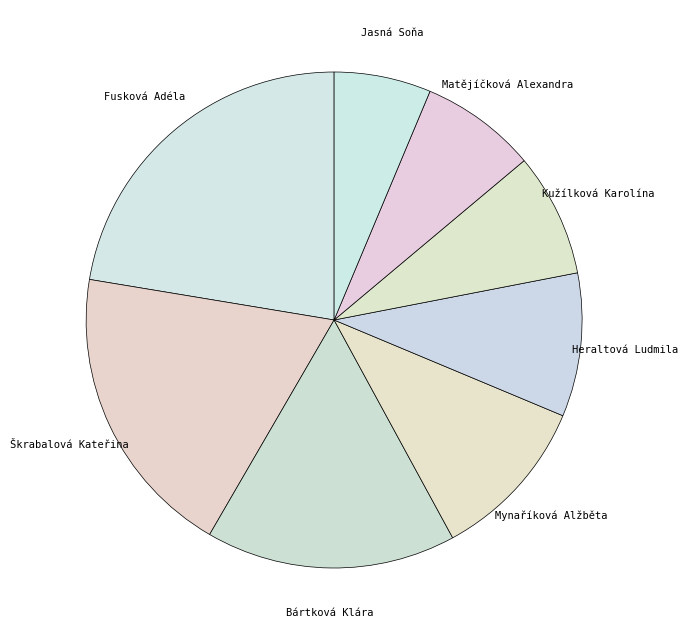

Is it true that Škrabalová Kateřina is 19% of the pie?

True